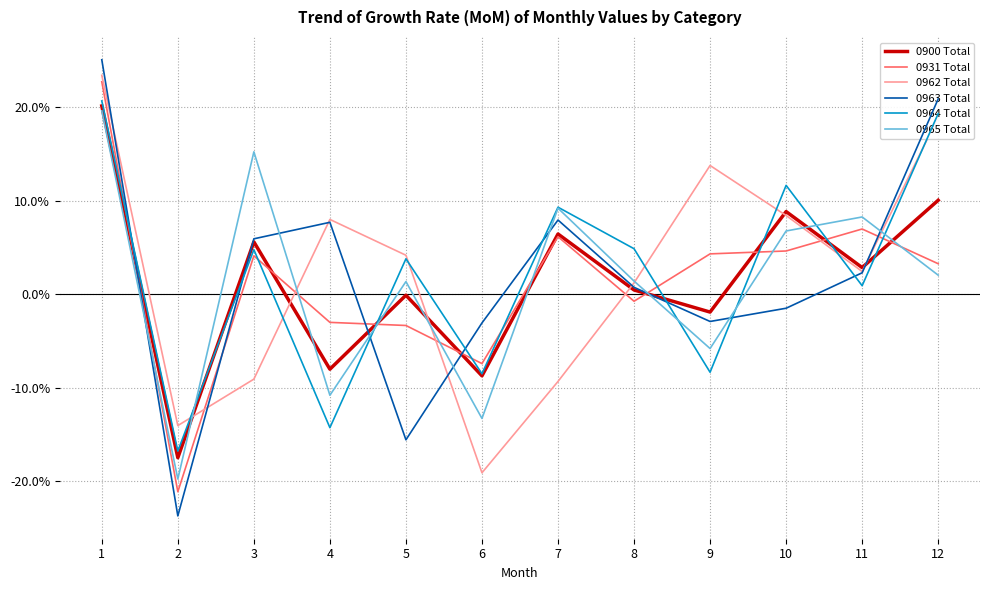

The value of 0900 Total at 6 is -13.1. True or false?

False